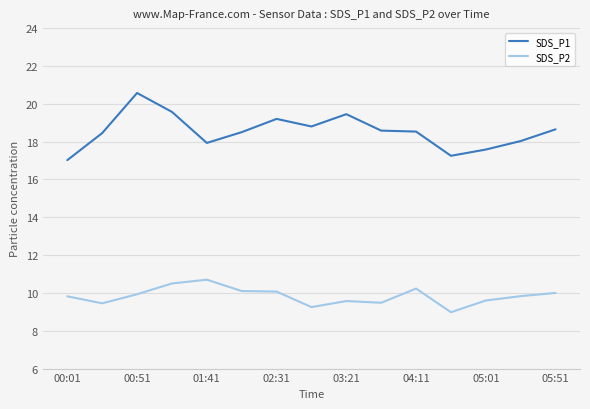

In SDS_P1, how many points are higher than both neighbors (excluding endpoints)?

3